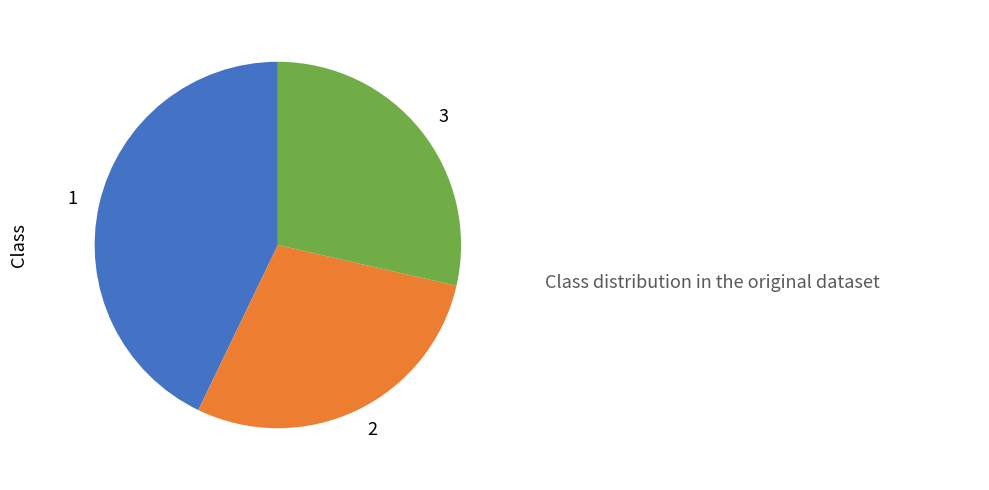

How many segments does this pie chart have?

3